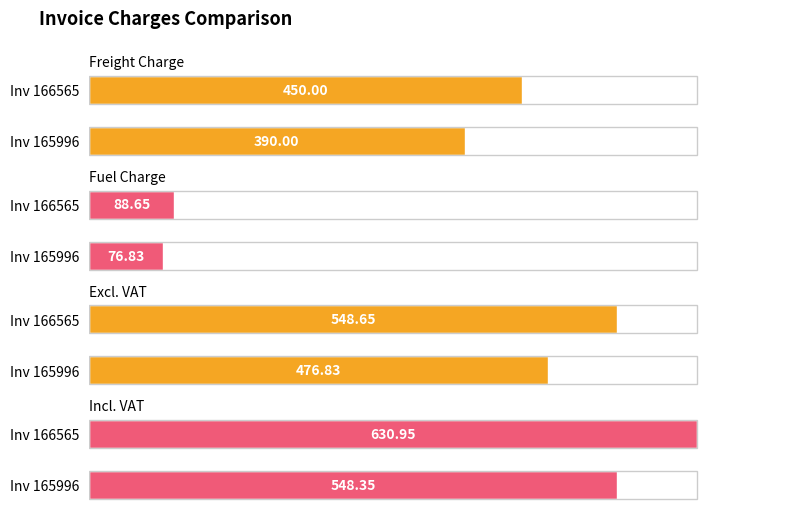

What is the difference between the maximum and minimum values in the Incl. VAT series?

82.6